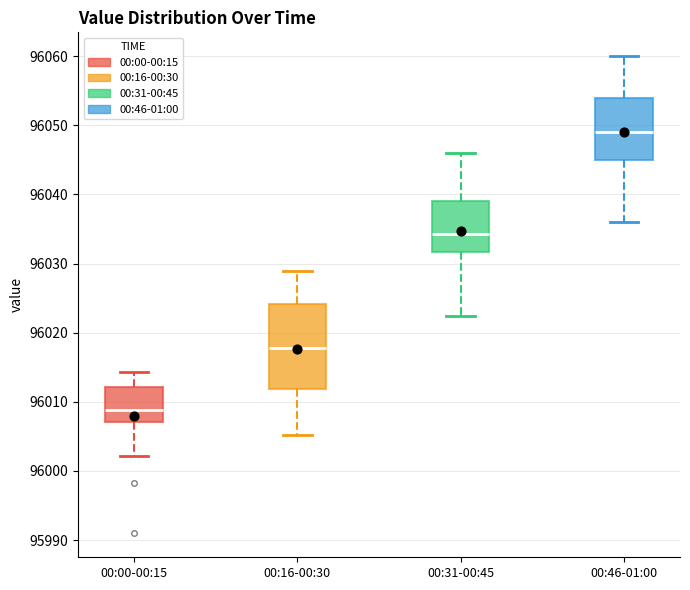

Which box has the highest median line?

00:46-01:00